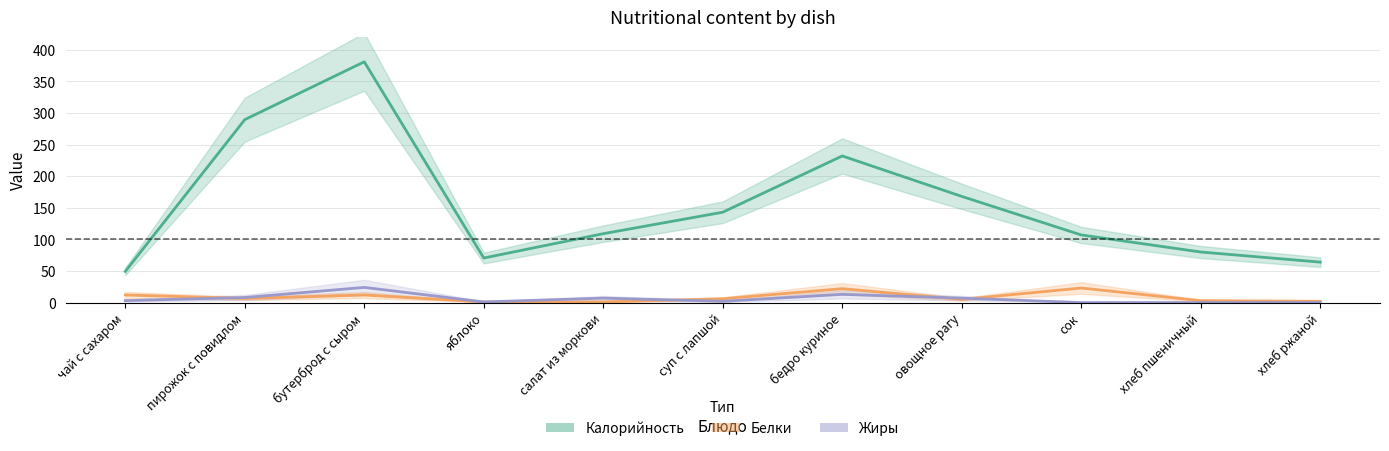

Reading right to left, extract all data points from this chart.

Калорийность: хлеб ржаной=64.0	хлеб пшеничный=80.0	сок=107.0	овощное рагу=168.0	бедро куриное=232.0	суп с лапшой=143.0	салат из моркови=109.0	яблоко=70.5	бутерброд с сыром=381.0	пирожок с повидлом=289.5	чай с сахаром=49.3
Белки: хлеб ржаной=2.0	хлеб пшеничный=3.0	сок=23.0	овощное рагу=5.0	бедро куриное=22.0	суп с лапшой=6.0	салат из моркови=1.0	яблоко=1.0	бутерброд с сыром=12.0	пирожок с повидлом=6.5	чай с сахаром=12.0
Жиры: хлеб ржаной=0.0	хлеб пшеничный=0.0	сок=0.0	овощное рагу=7.0	бедро куриное=13.0	суп с лапшой=2.0	салат из моркови=7.0	яблоко=1.0	бутерброд с сыром=24.0	пирожок с повидлом=8.0	чай с сахаром=3.1